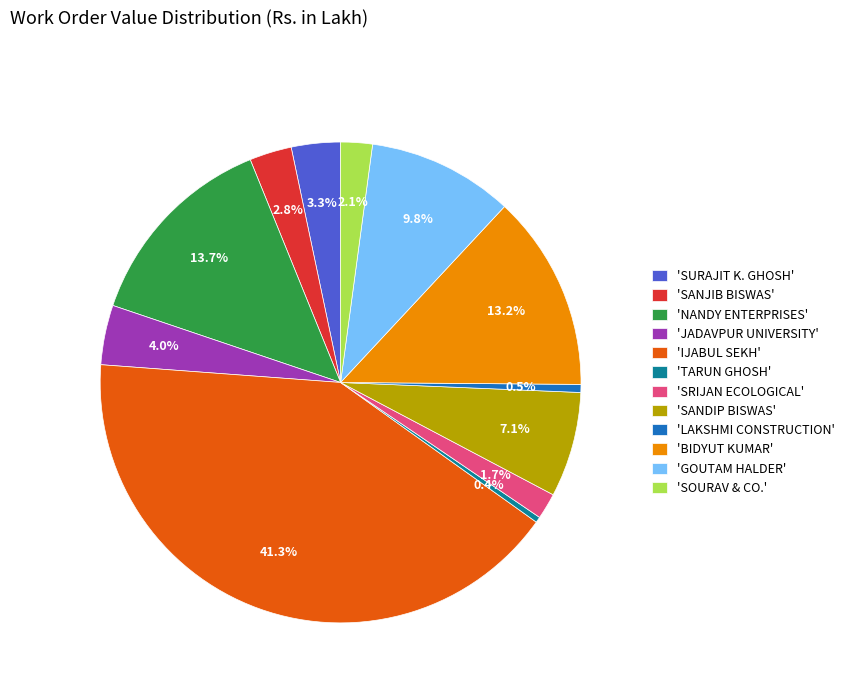

Does 'LAKSHMI CONSTRUCTION' account for over 50% of the chart?

No